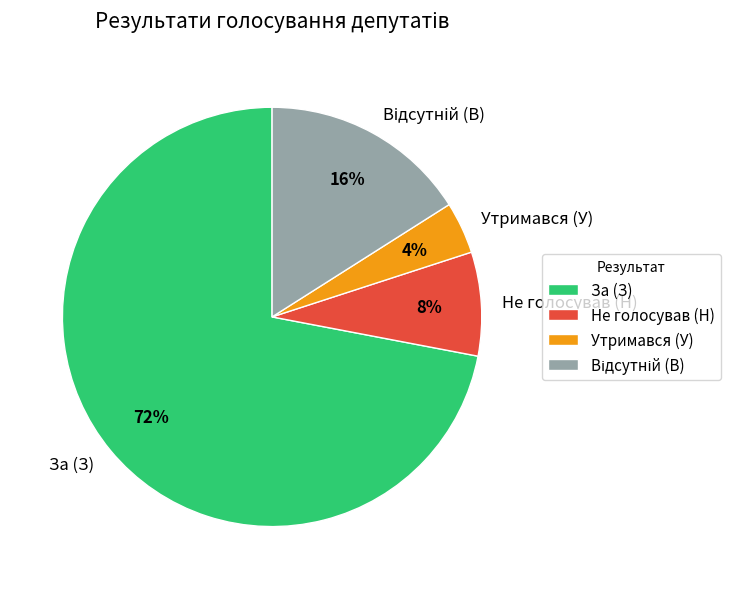

True or false: За (З) accounts for 72% of the total.

True